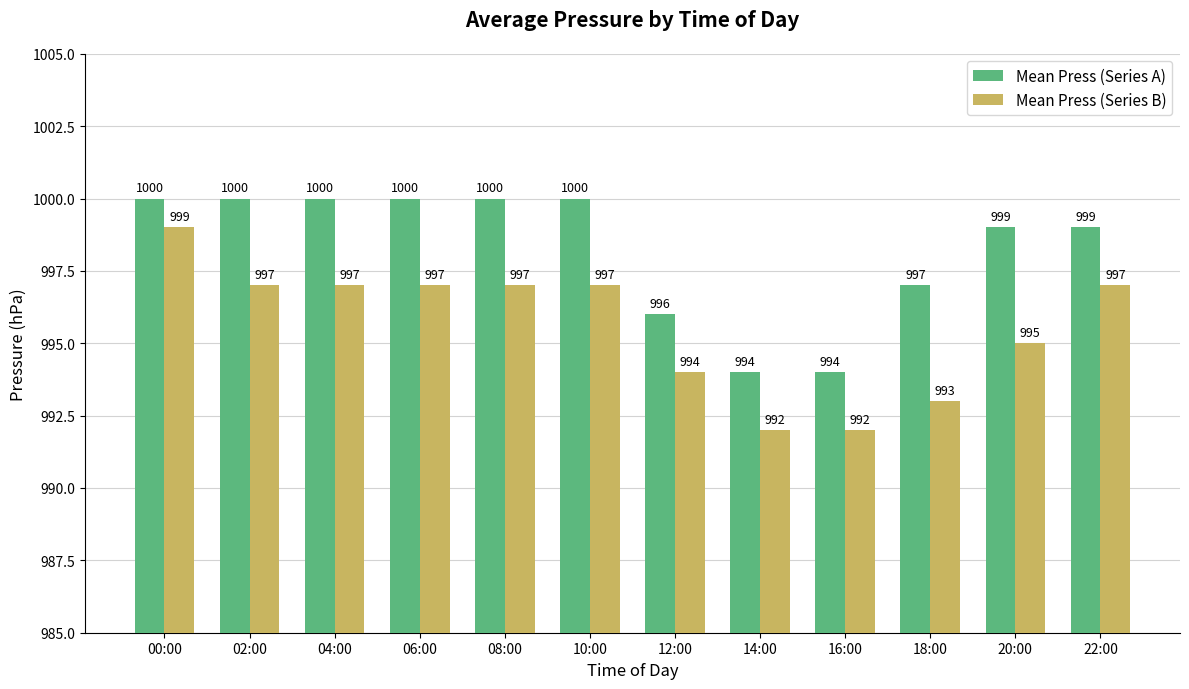

What is the spread (max minus min) of values at 16:00?

2